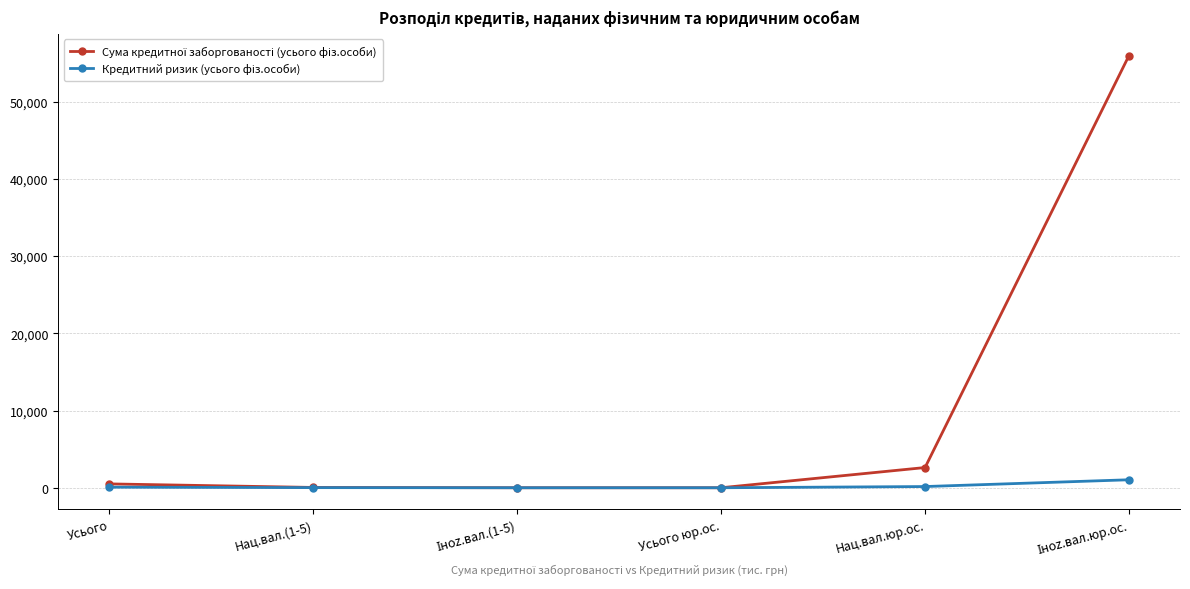

Count the number of categories in the chart.

6